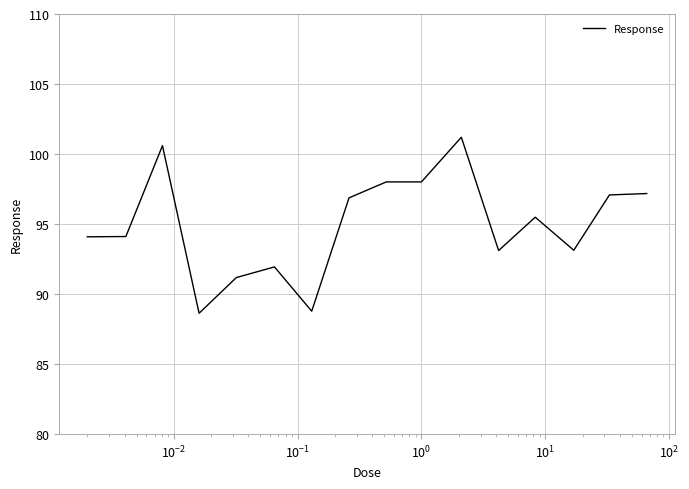

How many series are shown in this chart?

1